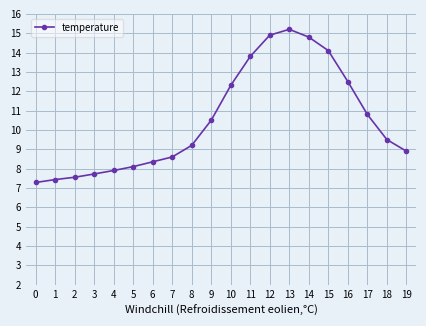

True or false: the data shows 12.9 at 2.

False